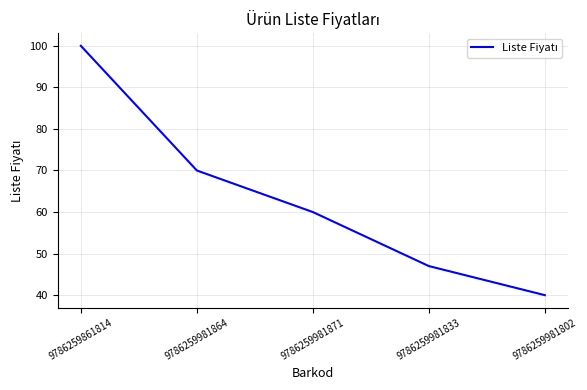

Where is the data nearest to the value 70?

9786259981864